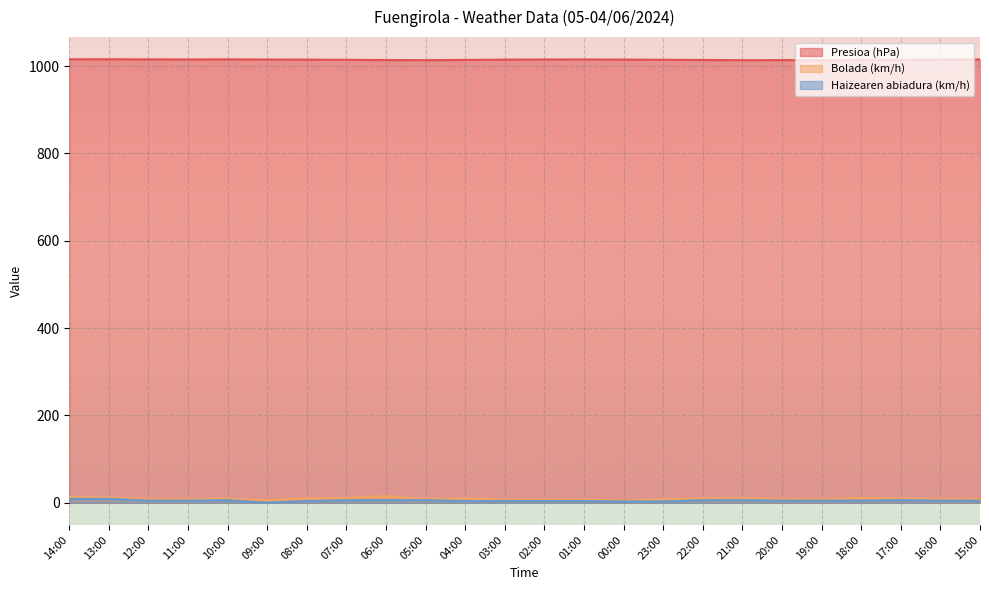

True or false: Presioa (hPa) and Bolada (km/h) intersect in this chart.

False